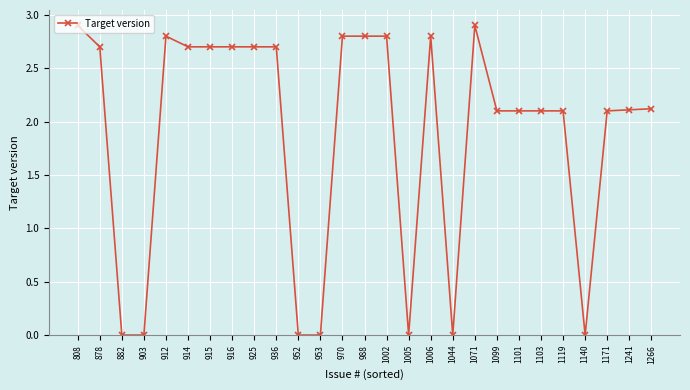

What value does the data have at 914?

2.7